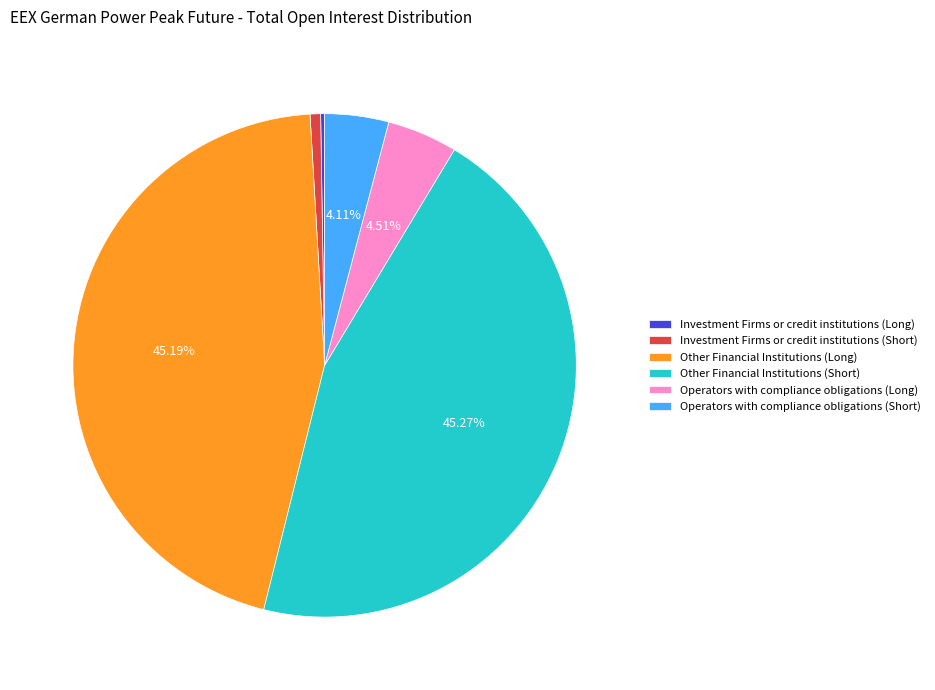

True or false: Other Financial Institutions (Long) accounts for 45% of the total.

True